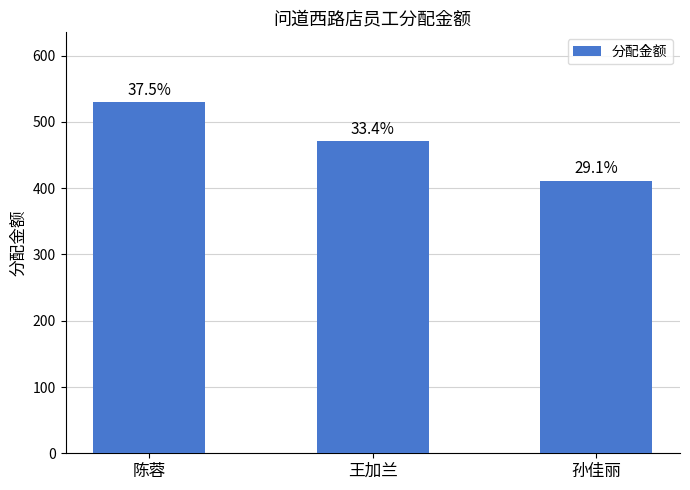

What is the label of the 3rd bar from the right?

陈蓉